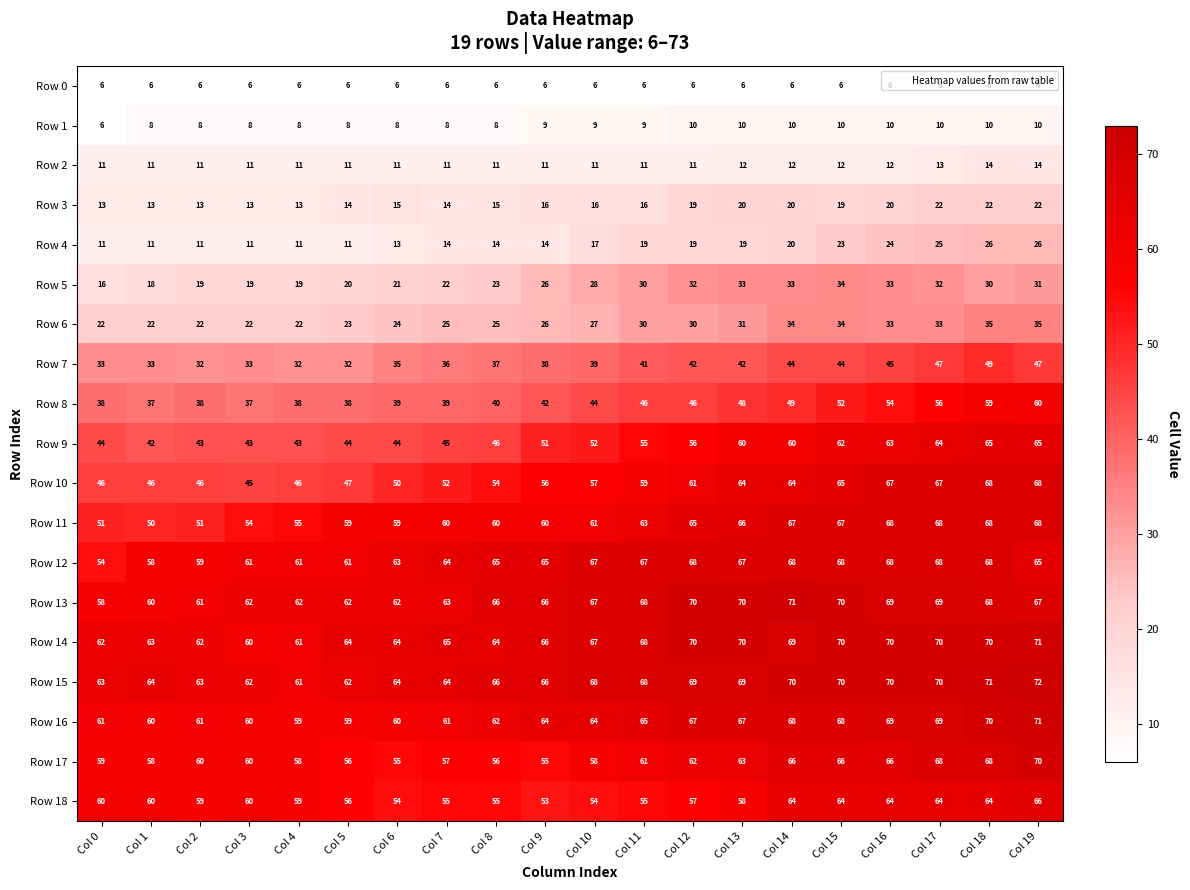

What is the sum of the Row 3 values at Col 18 and Col 10?

38